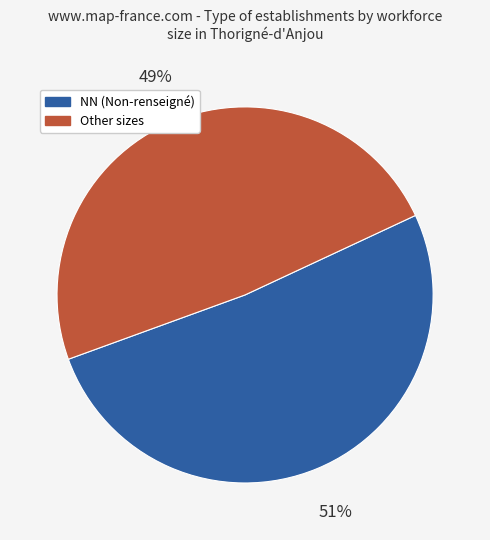

Is there any slice that represents more than half of the pie?

Yes